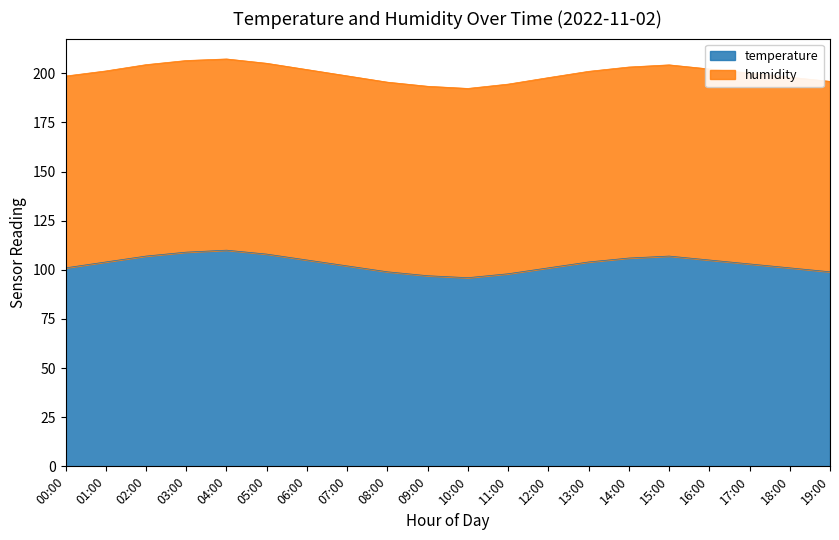

Rank the categories by value from highest to lowest.

04:00, 03:00, 05:00, 02:00, 15:00, 14:00, 06:00, 16:00, 01:00, 13:00, 17:00, 07:00, 00:00, 12:00, 18:00, 08:00, 19:00, 11:00, 09:00, 10:00